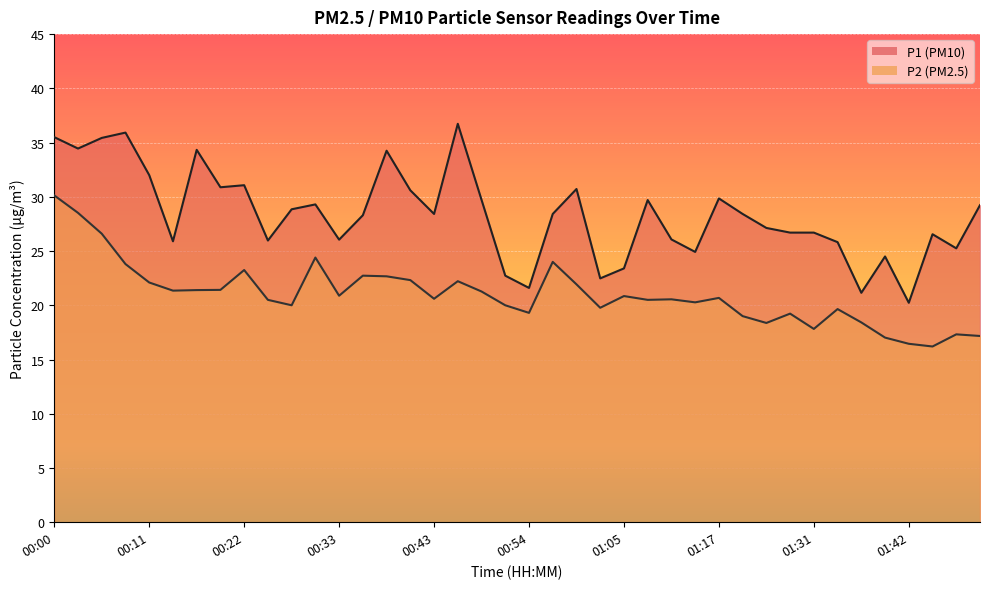

True or false: P2 and P1 intersect in this chart.

False